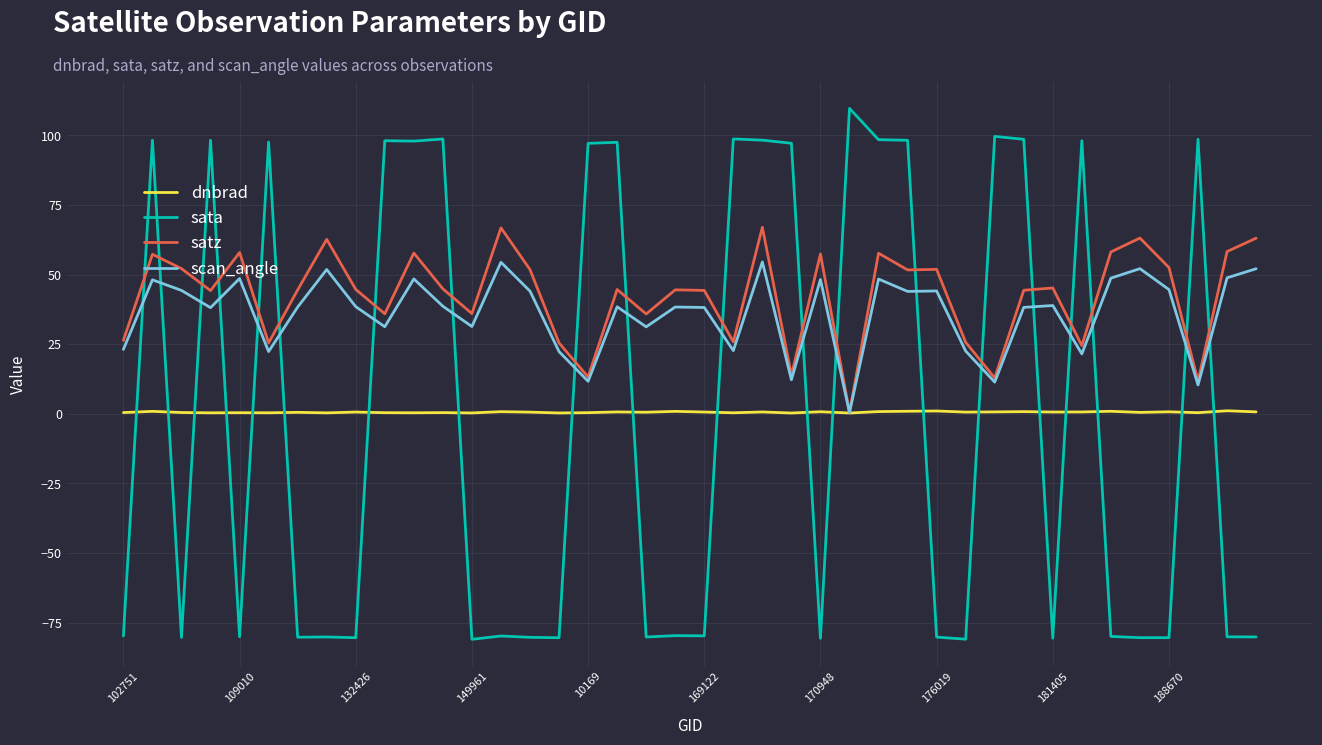

Rank the series by their maximum value, from lowest to highest.

dnbrad, scan_angle, satz, sata